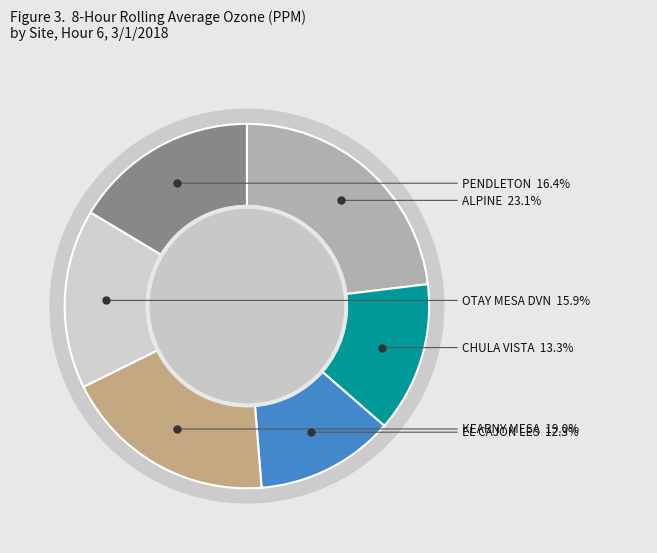

True or false: PENDLETON accounts for 16% of the total.

True